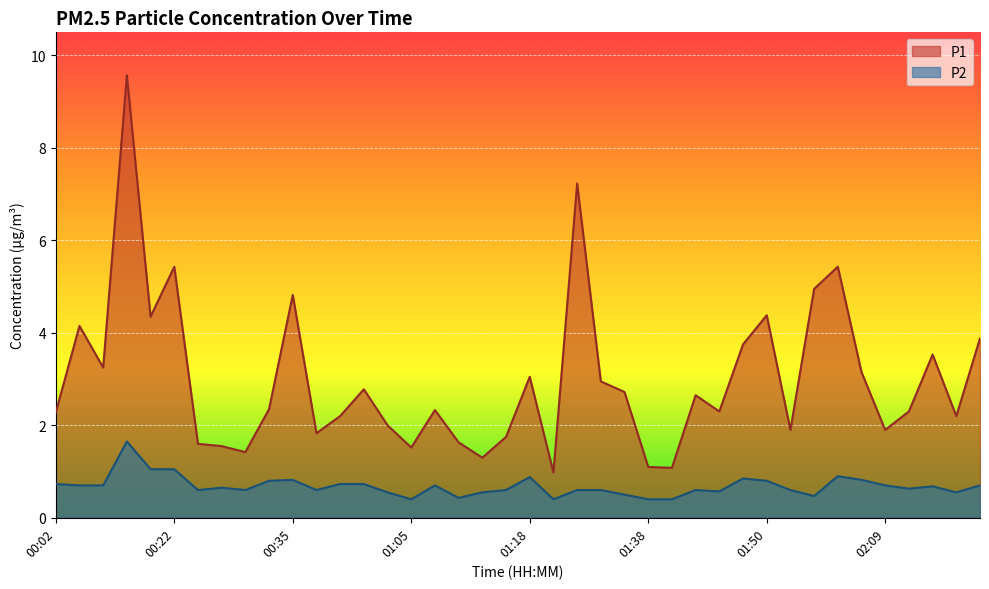

Reading left to right, transcribe all the data shown in this chart.

P1: 2.3	4.2	3.2	9.6	4.3	5.4	1.6	1.6	1.4	2.4	4.8	1.8	2.2	2.8	2.0	1.5	2.3	1.6	1.3	1.8	3.0	1.0	7.2	3.0	2.7	1.1	1.1	2.6	2.3	3.8	4.4	1.9	5.0	5.4	3.1	1.9	2.3	3.5	2.2	3.9
P2: 0.7	0.7	0.7	1.6	1.1	1.1	0.6	0.7	0.6	0.8	0.8	0.6	0.7	0.7	0.6	0.4	0.7	0.4	0.6	0.6	0.9	0.4	0.6	0.6	0.5	0.4	0.4	0.6	0.6	0.8	0.8	0.6	0.5	0.9	0.8	0.7	0.6	0.7	0.6	0.7